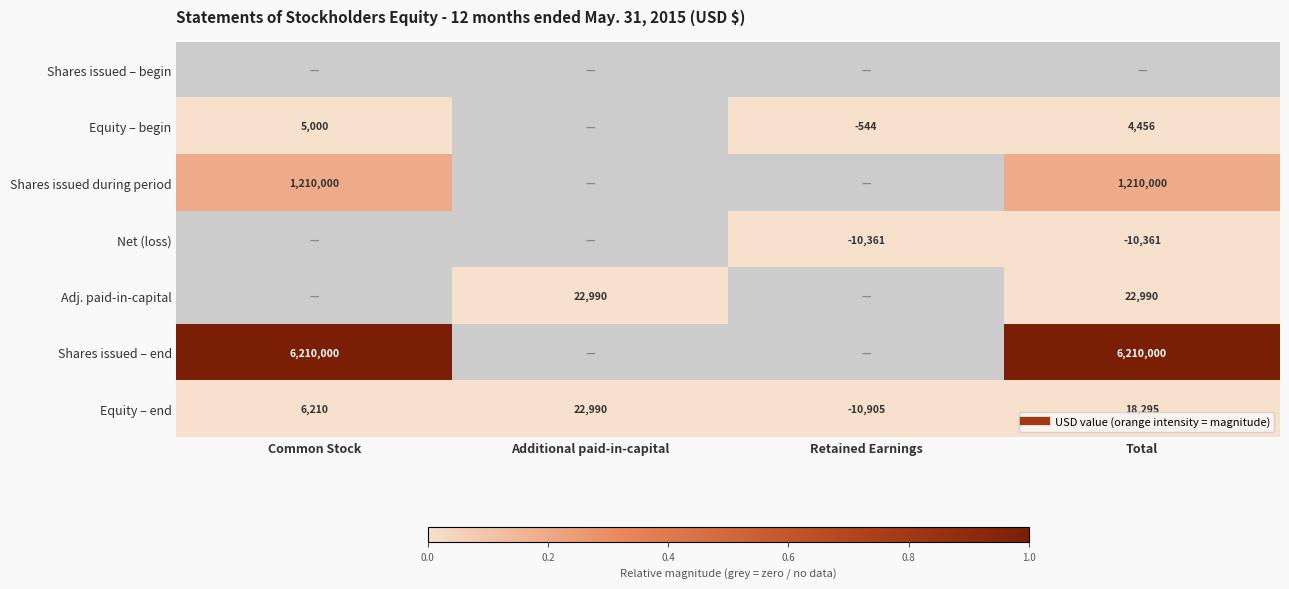

How many values in Shares issued – end are above zero?

2